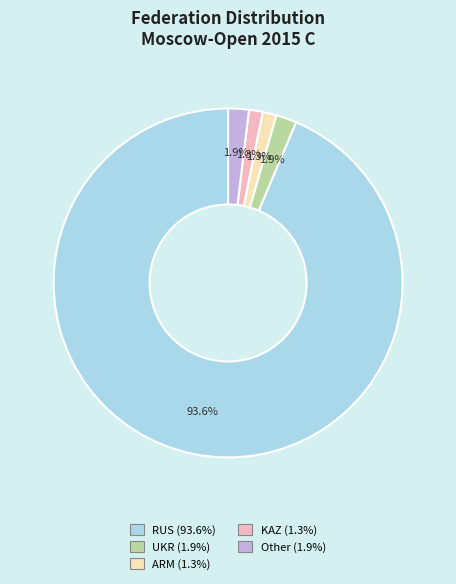

To the nearest percent, what is the difference between the Other and KAZ slice percentages?

1%